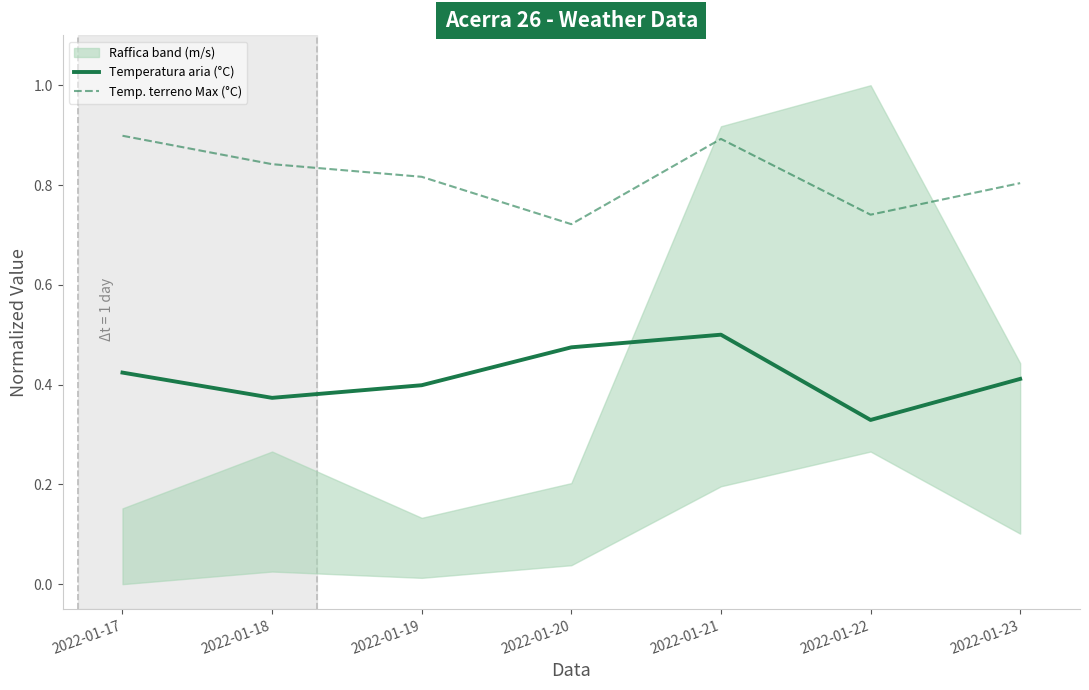

Read the Temperatura aria (°C) value at 2022-01-22.

0.3